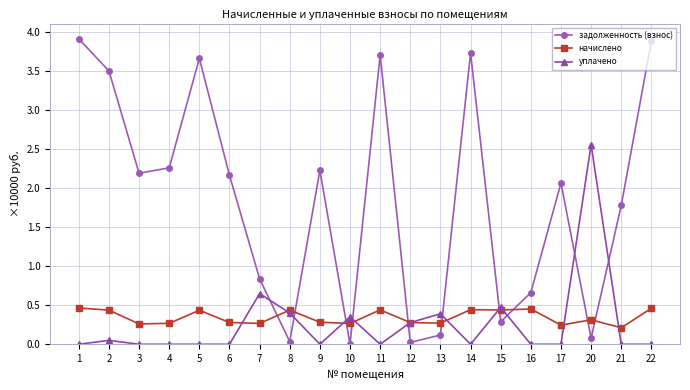

The уплачено series shows 0.0 at 4. True or false?

True